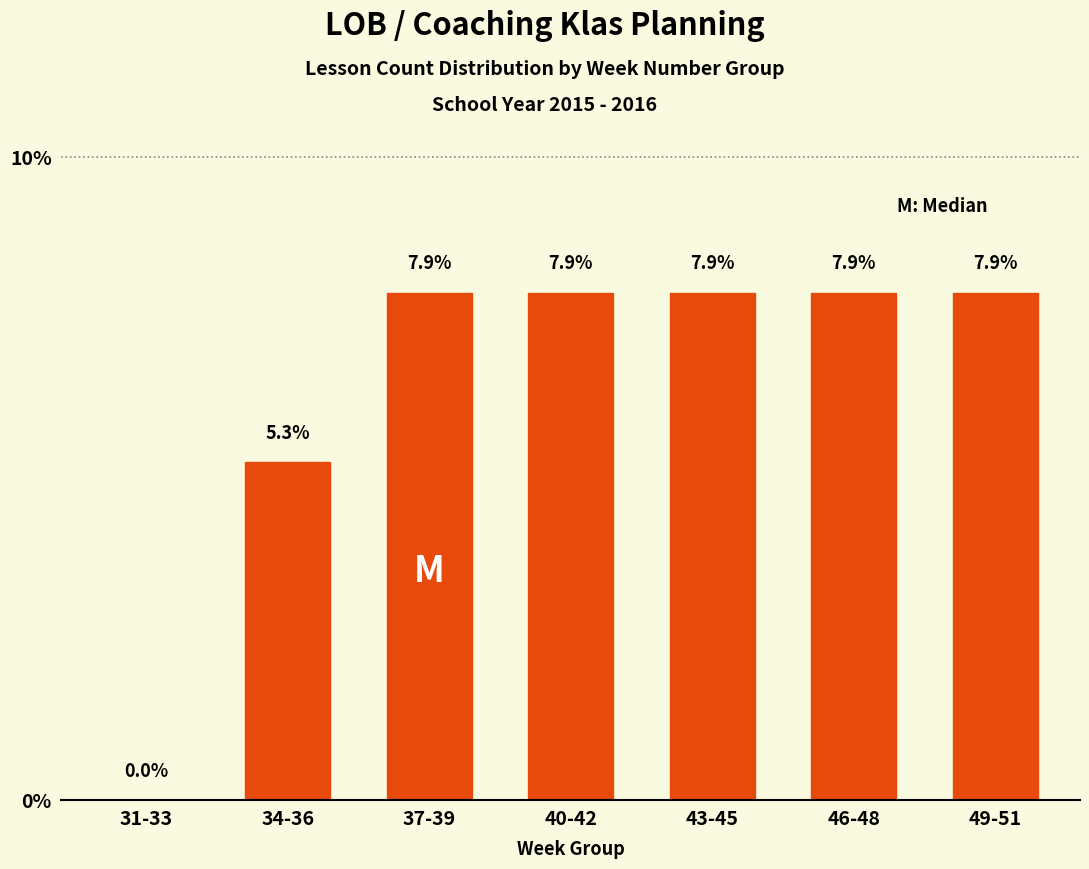

Reading right to left, extract all data points from this chart.

49-51=7.9	46-48=7.9	43-45=7.9	40-42=7.9	37-39=7.9	34-36=5.3	31-33=0.0